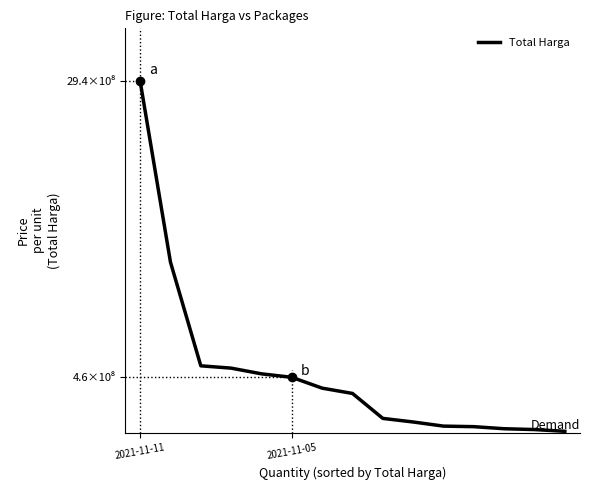

Does the chart have visible grid lines?

No